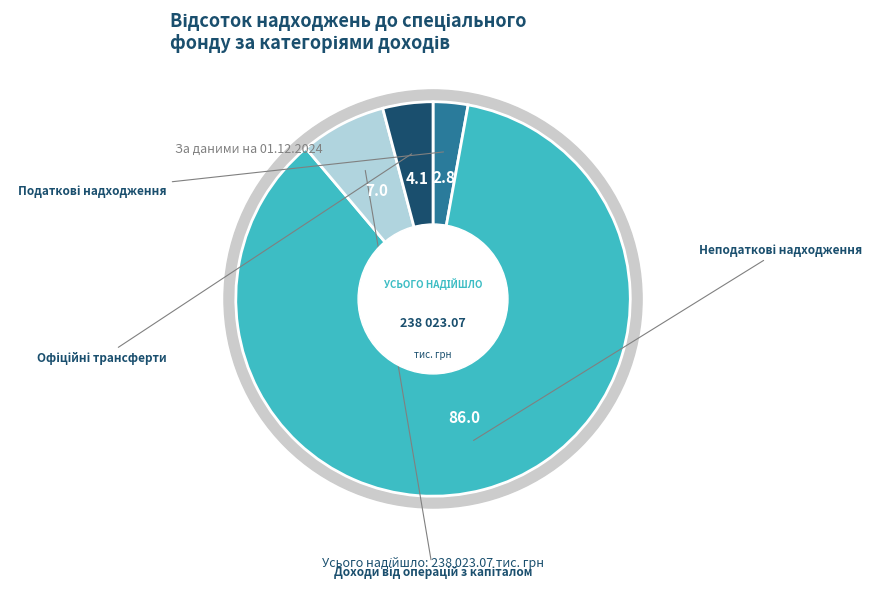

Does any single category account for the majority?

Yes